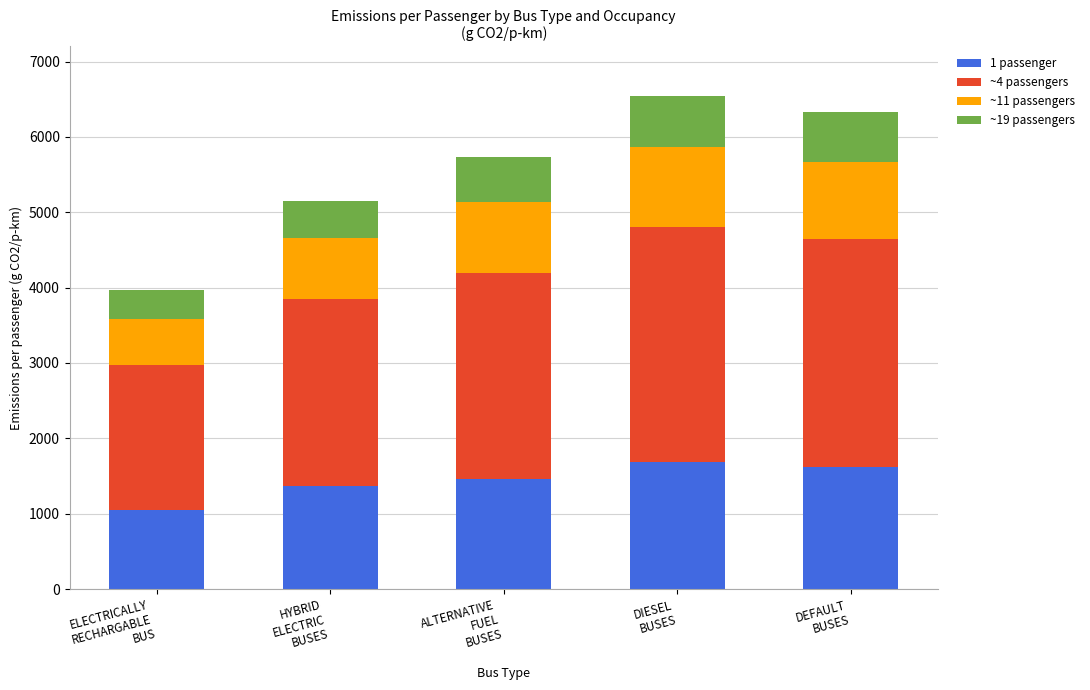

What is the minimum value for 1 passenger?

1053.6